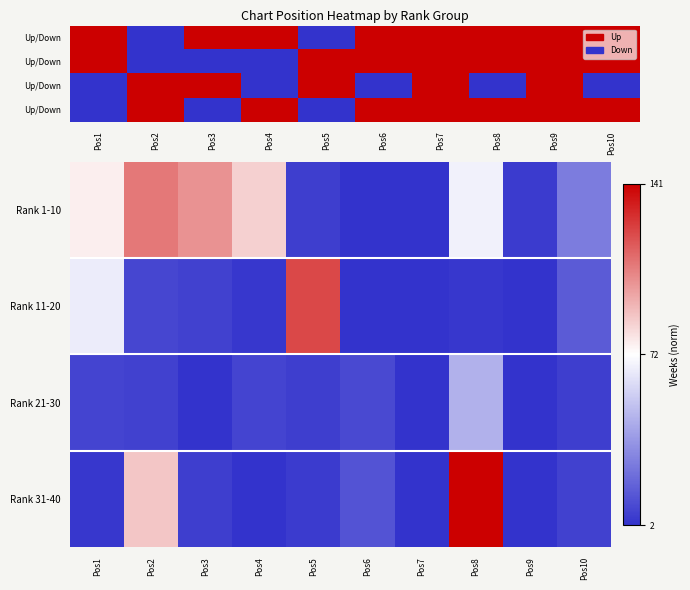

Where is Rank 31-40 nearest to the value 0?

Pos4